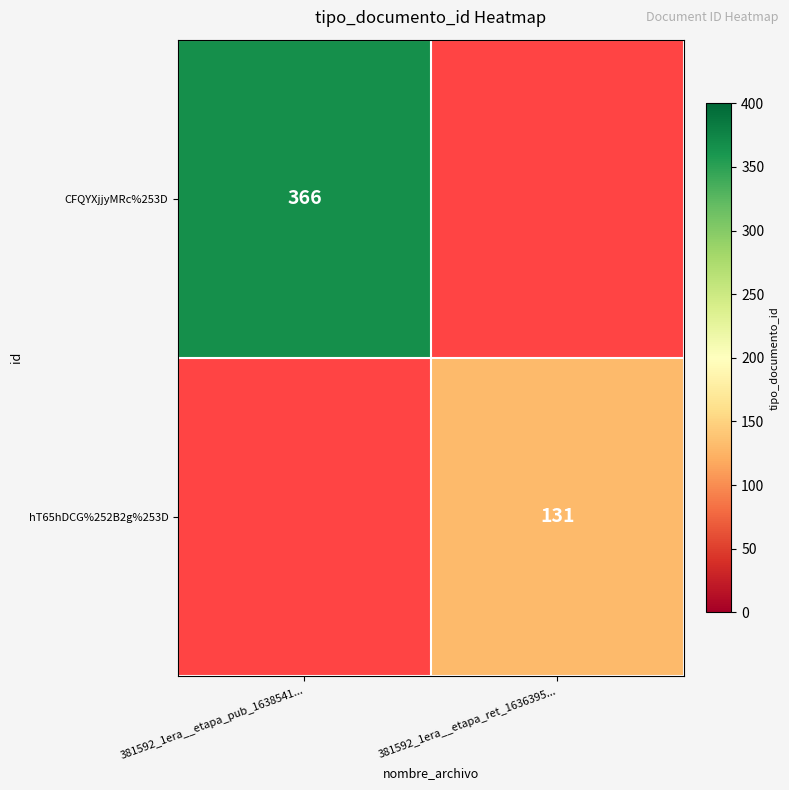

At which category does the chart reach its peak across all series?

381592_1era__etapa_pub_1638541...